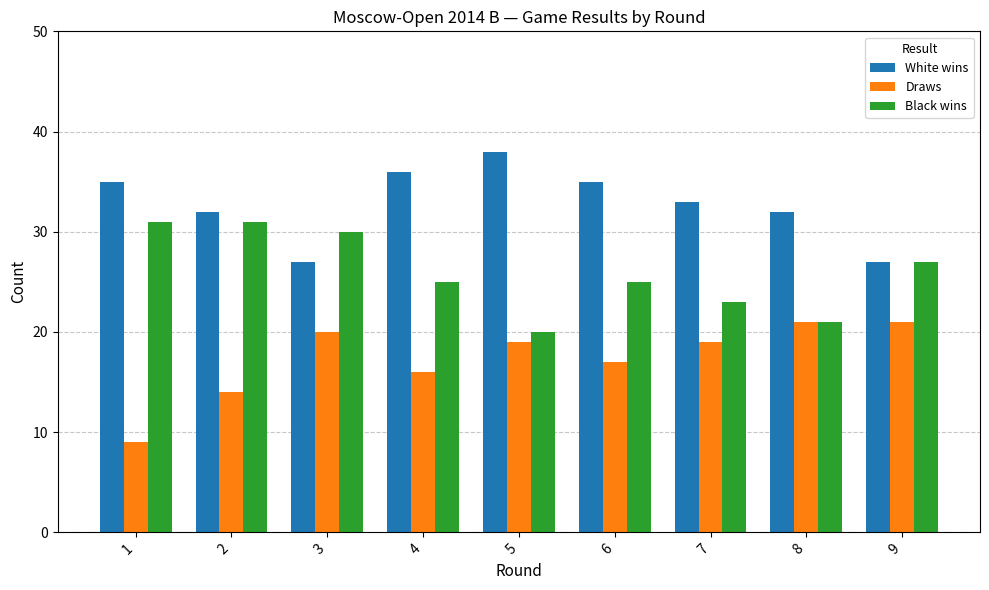

Which category has the lowest value in the Draws series?

1